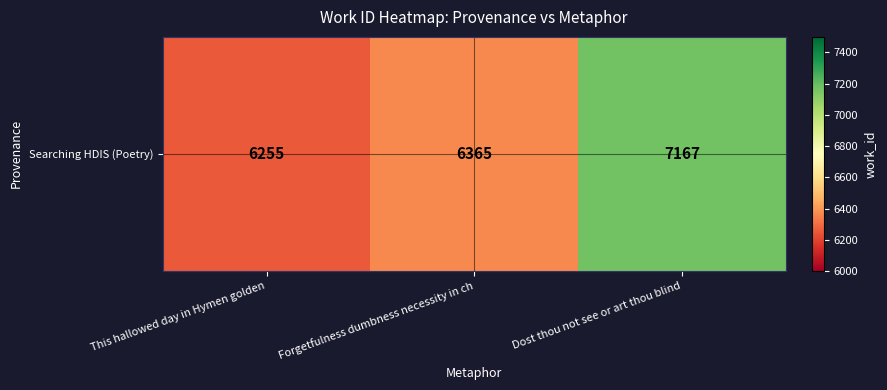

What is the change in value from This hallowed day in Hymen golden to Forgetfulness dumbness necessity in ch?

+110